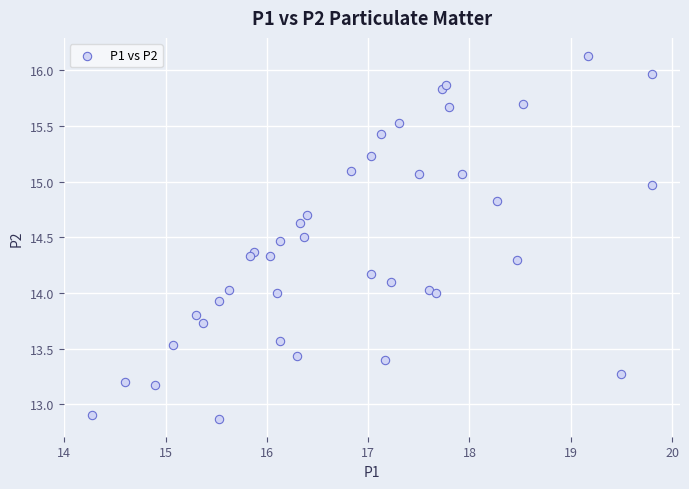

What is the range of Y values (max minus min)?

3.3